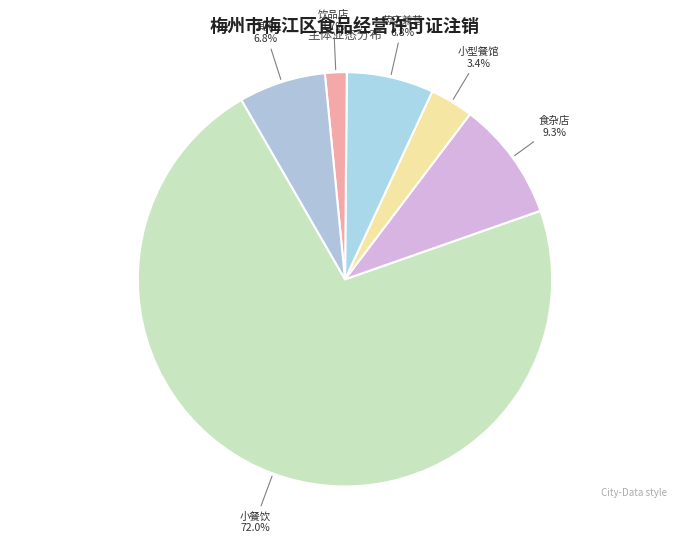

How many slices are in this pie chart?

6